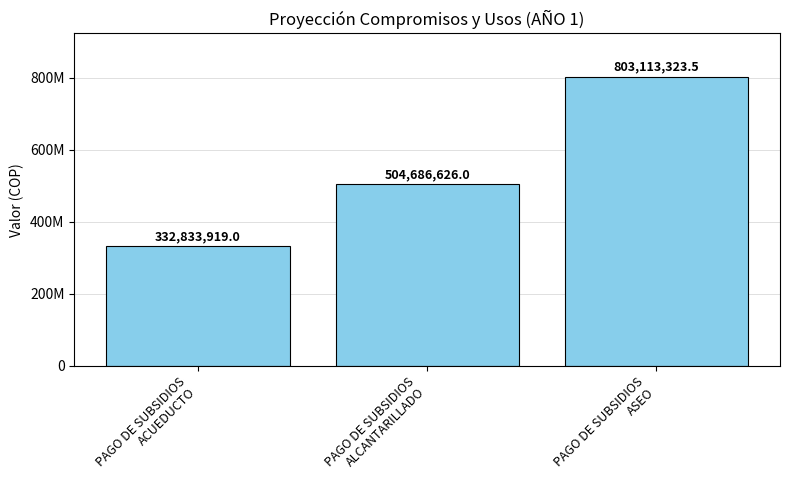

What is the label of the 1st bar from the right?

PAGO DE SUBSIDIOS
ASEO